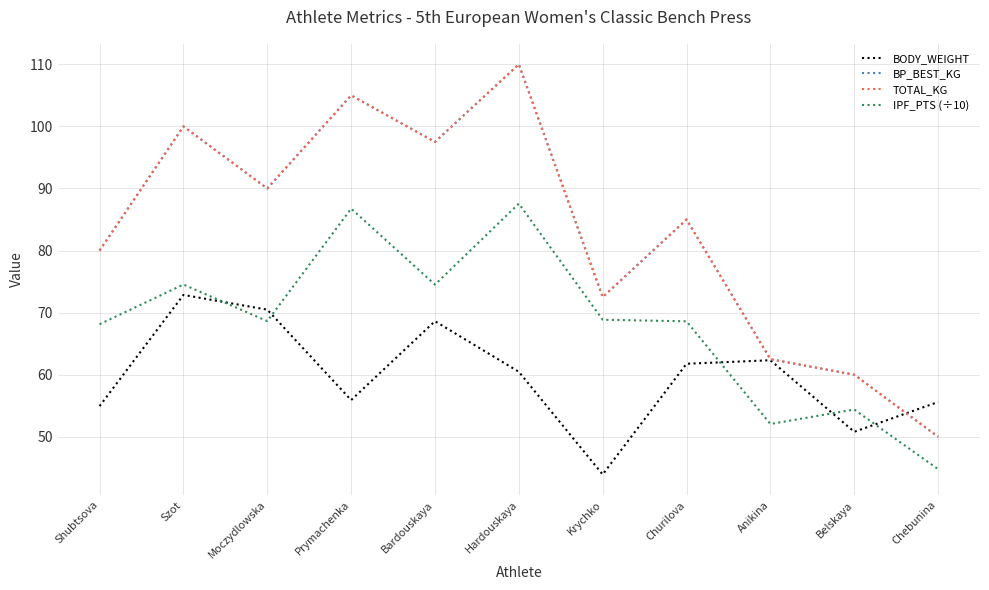

What is the difference between the highest and lowest values at Bardouskaya?

28.9